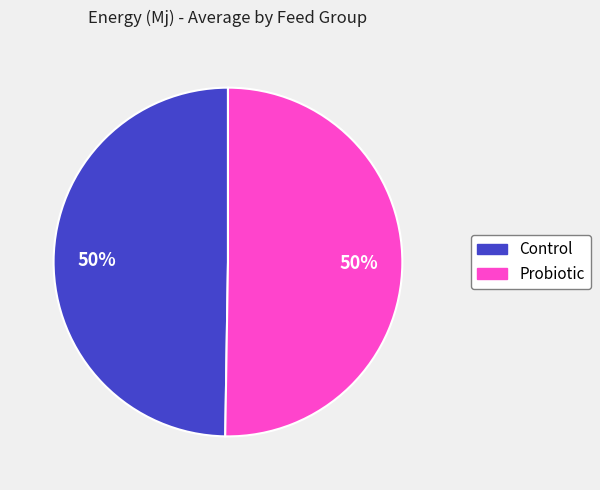

To the nearest percent, what is the average slice percentage?

50%